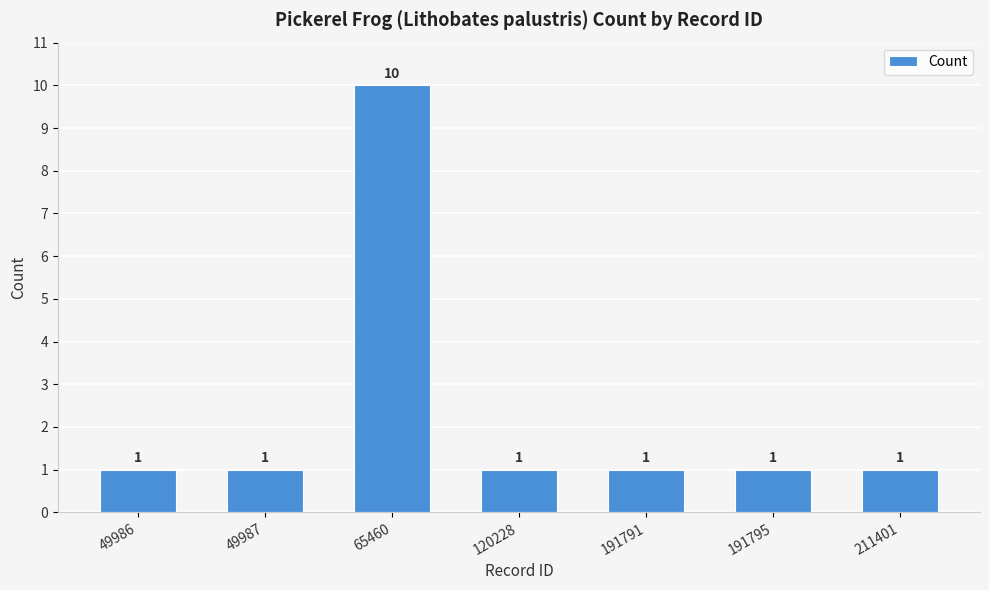

Which label corresponds to the largest value in the chart?

65460